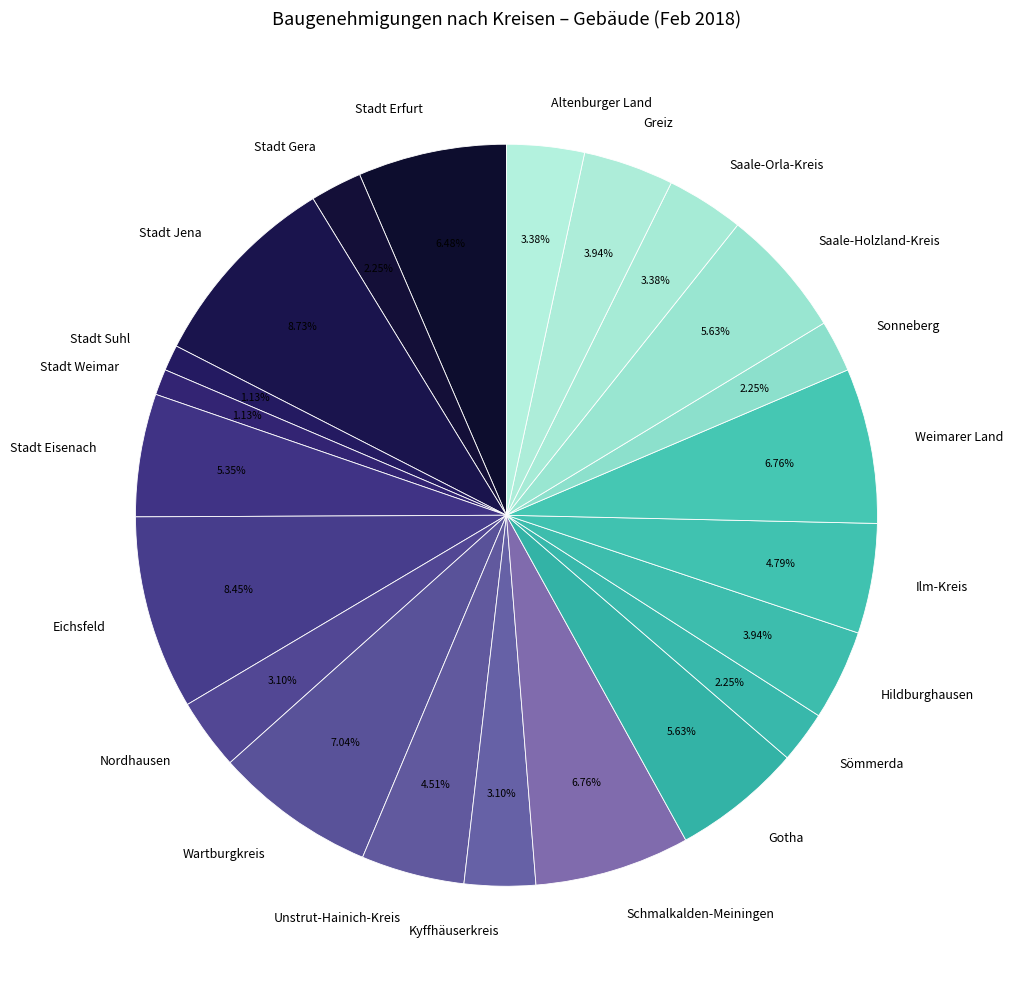

True or false: Stadt Eisenach accounts for 5% of the total.

True